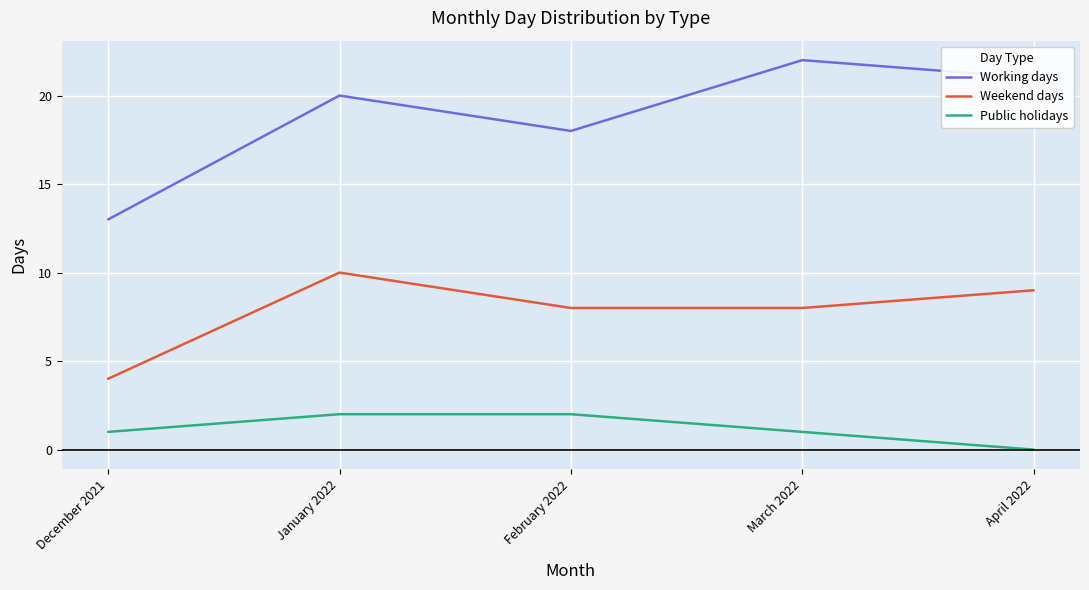

List the series in order of their overall mean, highest first.

Working days, Weekend days, Public holidays